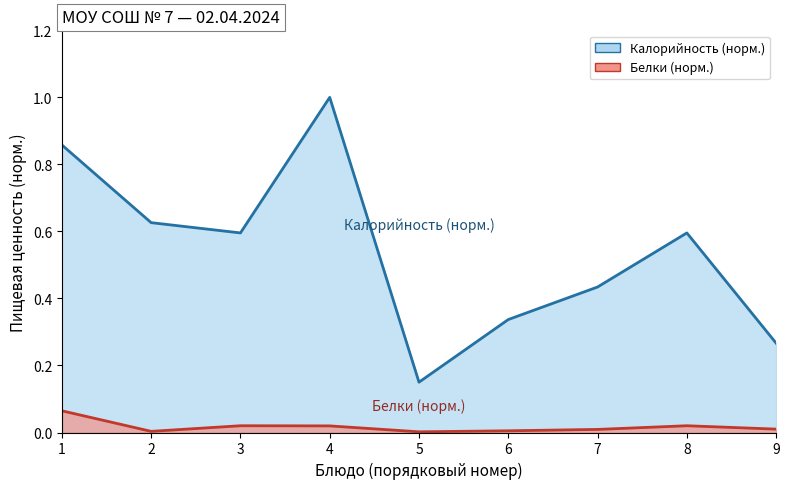

Which series has the largest range (max minus min)?

Калорийность